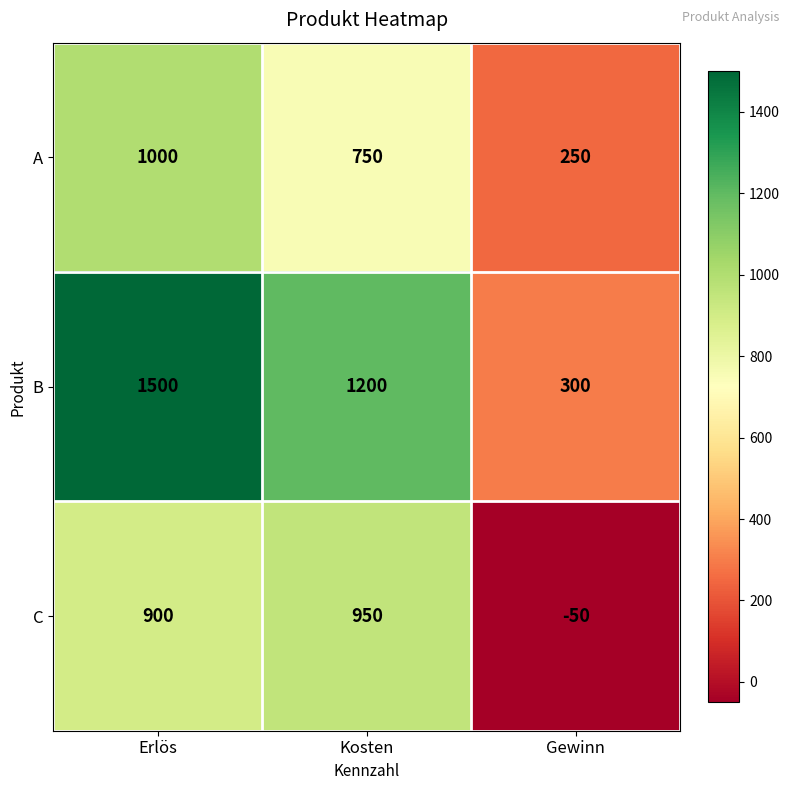

What is the approximate value of C at Kosten, to the nearest 10?

950